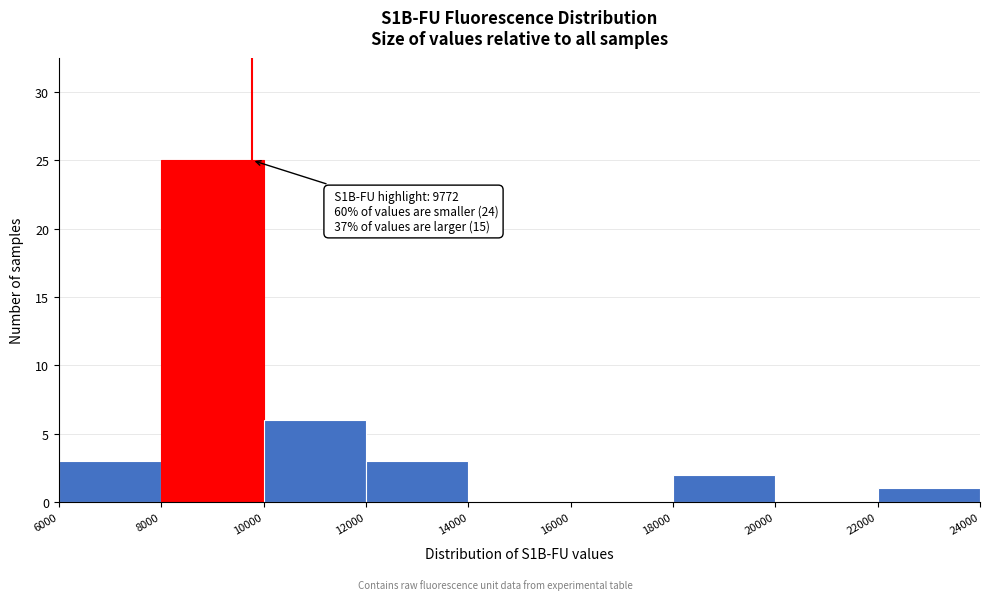

Over which range of the x-axis is the bar tallest?

8000 to 10000